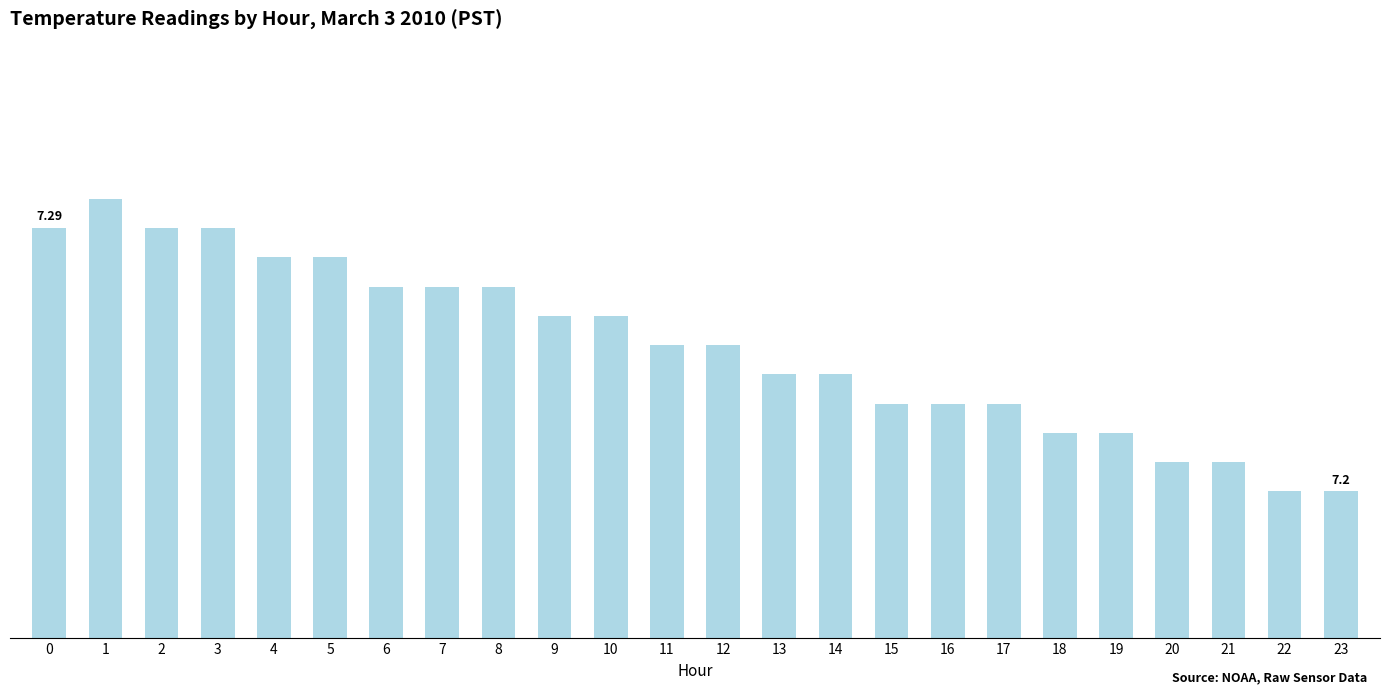

What is the sum of the values at 0 and 14?

14.5